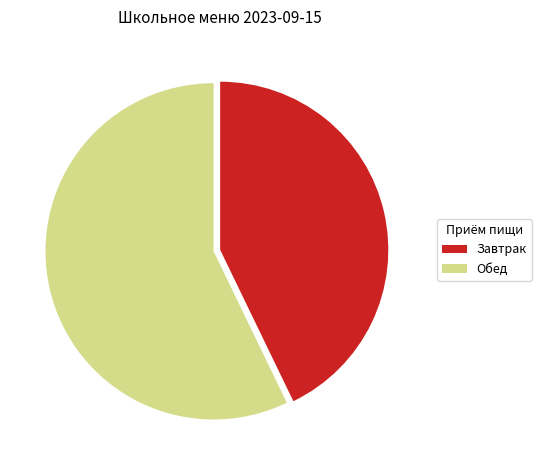

How many slices are in this pie chart?

2